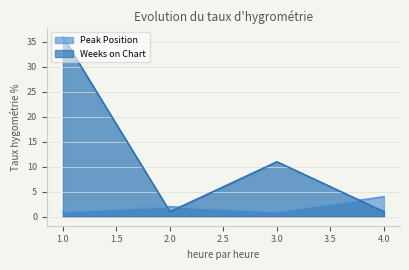

How many times do Peak Position and Weeks on Chart cross each other?

3